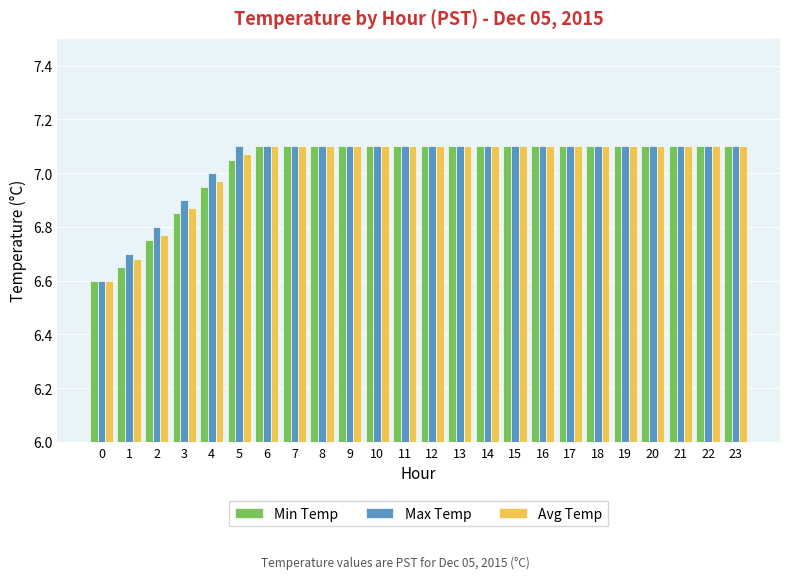

The Avg Temp series shows 7.1 at 10. True or false?

True